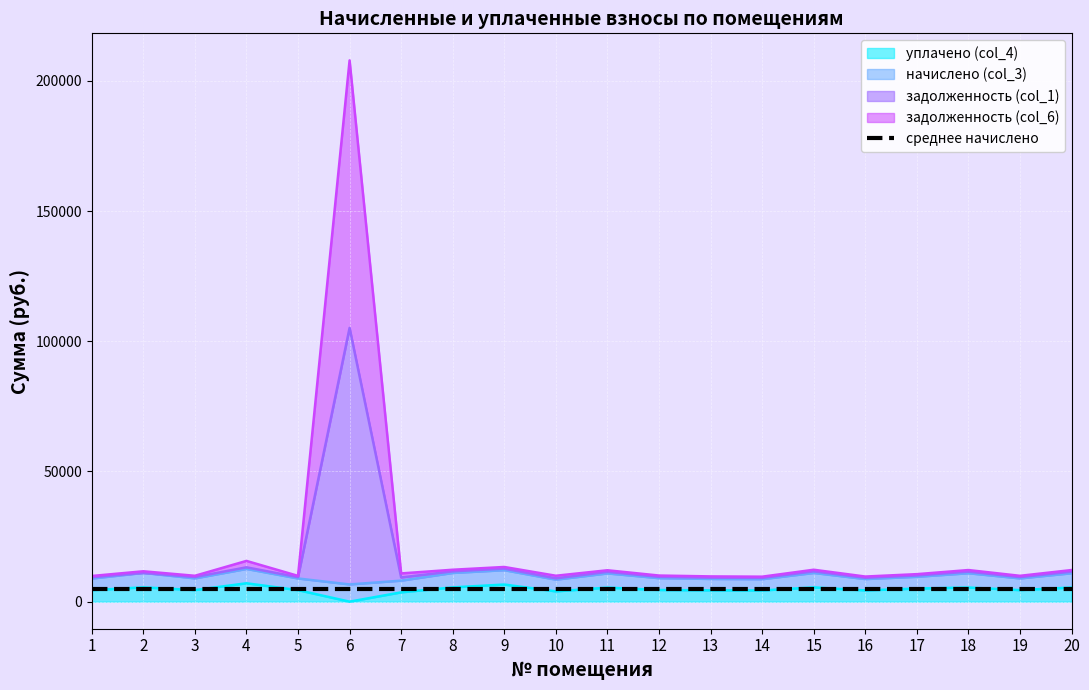

The задолженность (col_1) series shows 15966.8 at 8. True or false?

False